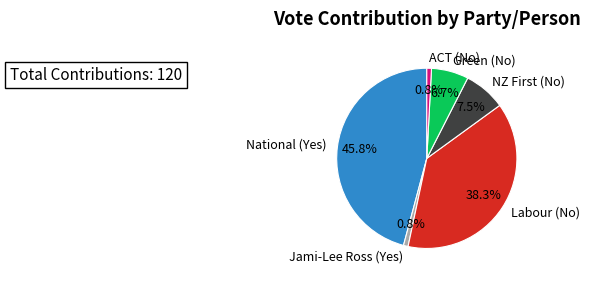

How many segments does this pie chart have?

6